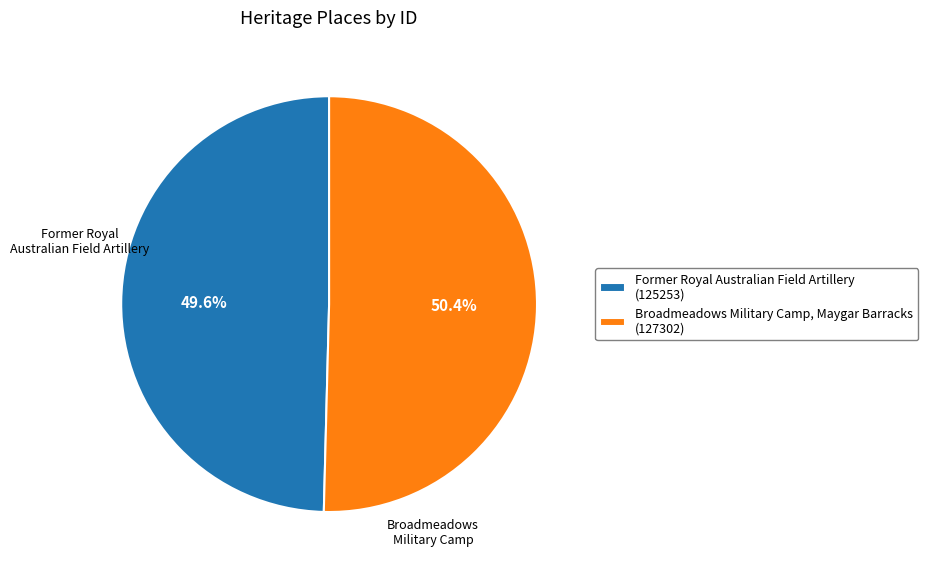

To the nearest percent, what percentage of the pie is Broadmeadows Military Camp, Maygar Barracks?

50%